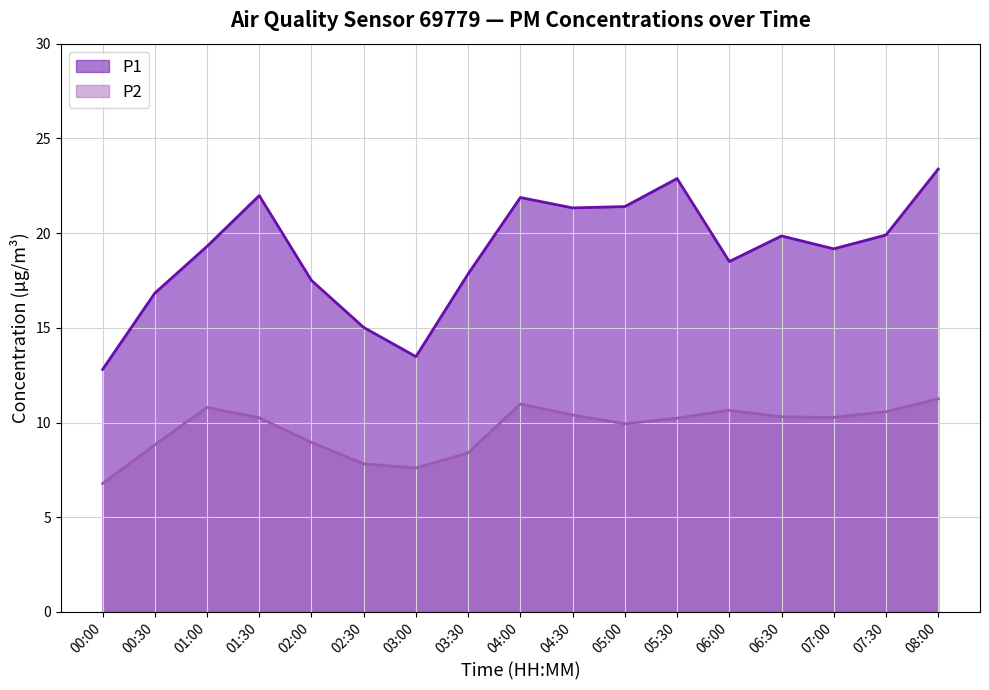

Between 02:30 and 07:30, which series saw the biggest shift?

P1